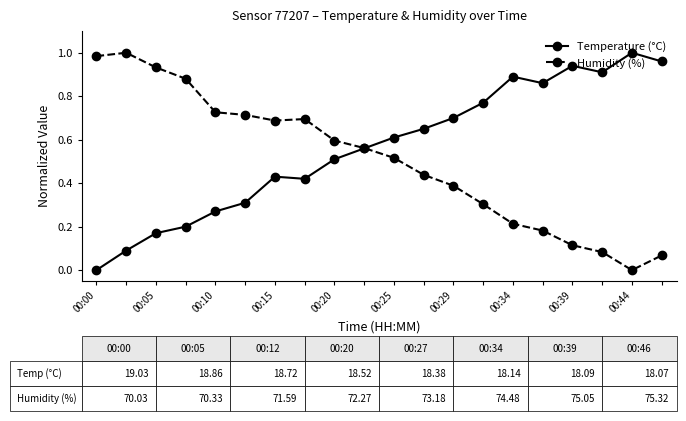

Which series has the largest total across all categories?

Temperature (°C)